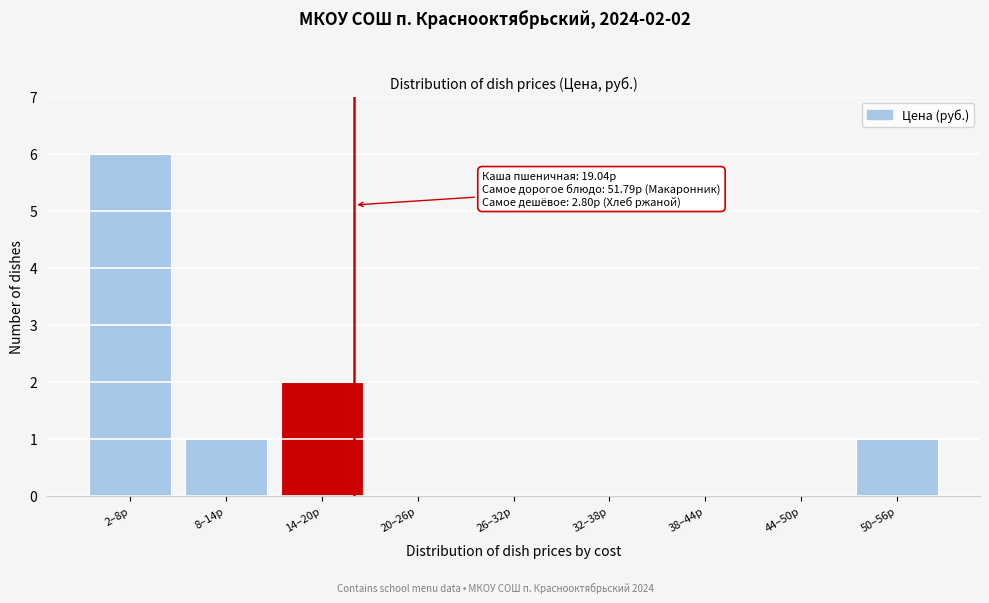

Reading left to right, list all the values displayed in this chart.

2–8р=6	8–14р=1	14–20р=2	20–26р=0	26–32р=0	32–38р=0	38–44р=0	44–50р=0	50–56р=1